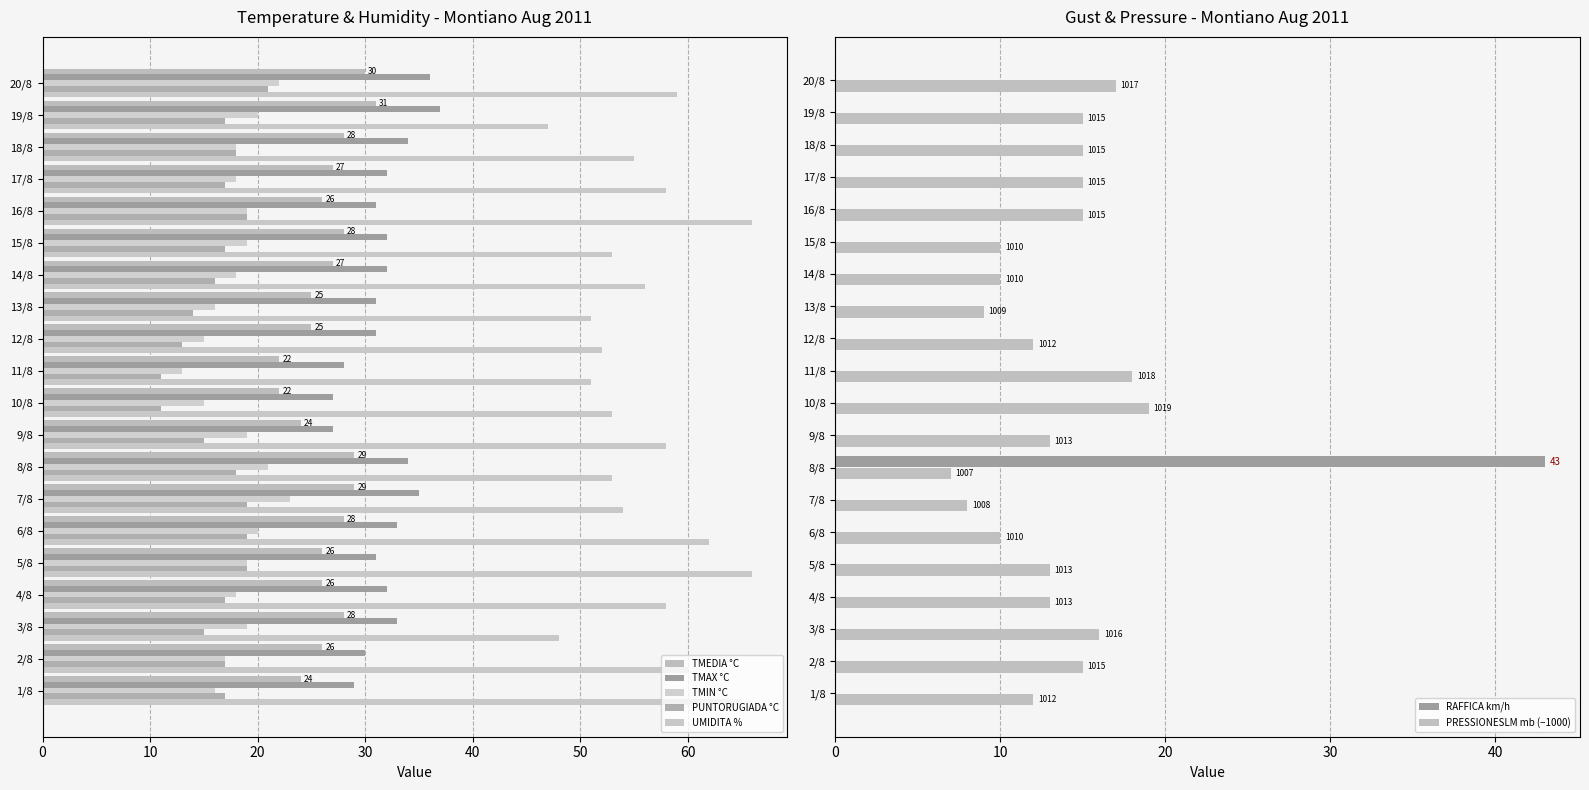

Which has a higher value, 1/8 or 20/8?

20/8